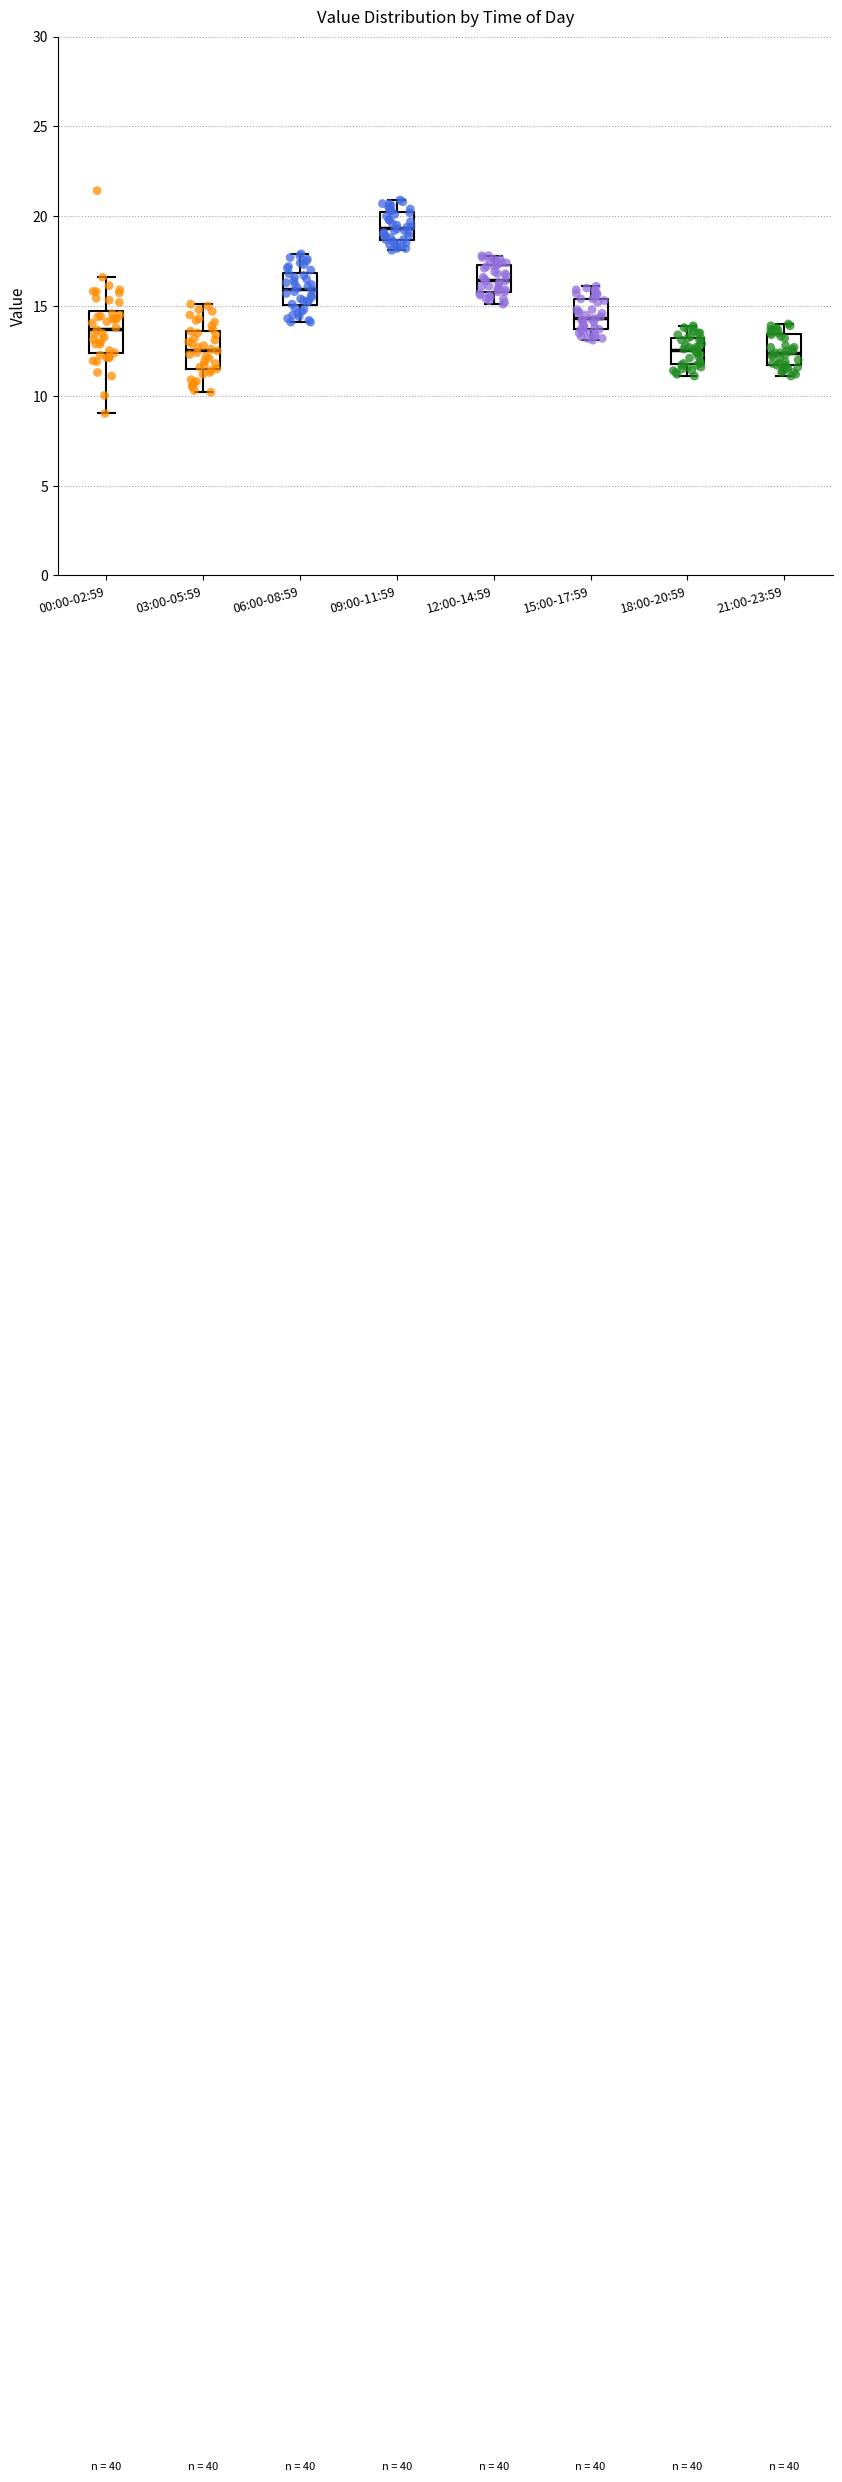

Reading left to right, transcribe this box plot: for each box, give where its median line is, the range the box spans, and where its two whiskers end, as read against the y-axis. The values are not printed on the chart, so give them approximately, as read against the axis.

00:00-02:59: median 13.5, box 12.5 to 14.5, whiskers 9.0 to 16.5
03:00-05:59: median 12.5, box 11.5 to 13.5, whiskers 10.0 to 15.0
06:00-08:59: median 16.0, box 15.0 to 17.0, whiskers 14.0 to 18.0
09:00-11:59: median 19.5, box 18.5 to 20.0, whiskers 18.0 to 21.0
12:00-14:59: median 16.5, box 16.0 to 17.5, whiskers 15.0 to 18.0
15:00-17:59: median 14.5, box 13.5 to 15.5, whiskers 13.0 to 16.0
18:00-20:59: median 12.5, box 12.0 to 13.0, whiskers 11.0 to 14.0
21:00-23:59: median 12.5, box 11.5 to 13.5, whiskers 11.0 to 14.0